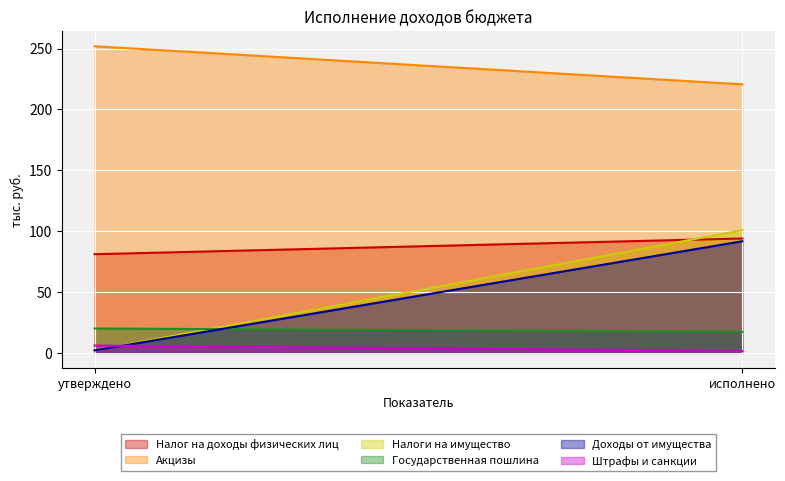

The Налоги на имущество series shows 2.0 at утверждено. True or false?

True